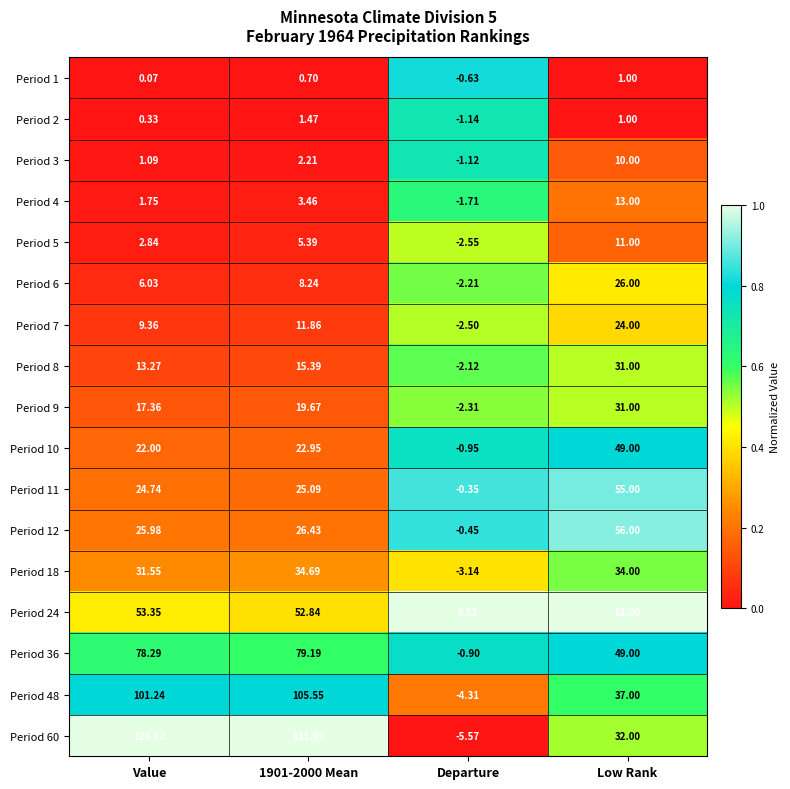

At how many categories does at least one series exceed 0?

4